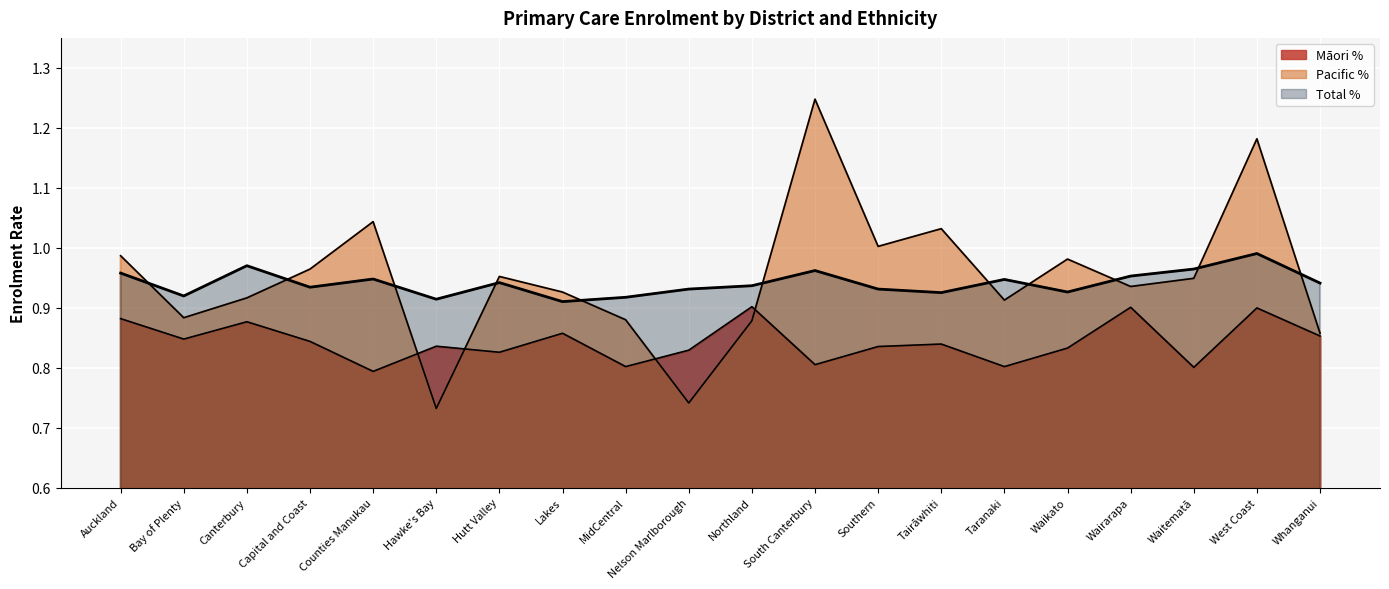

What is the difference between the highest and lowest values at MidCentral?

0.1